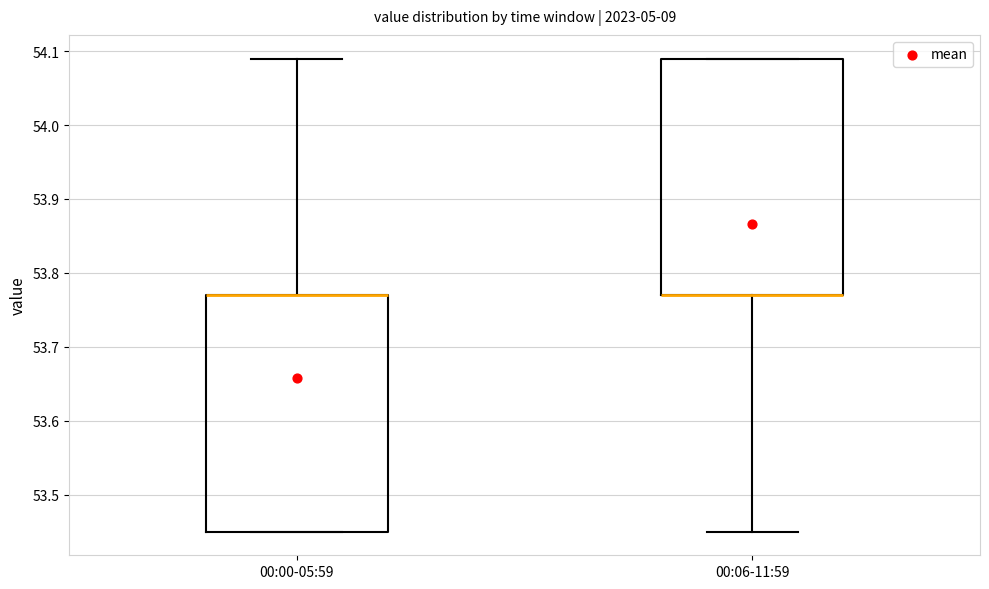

Reading left to right, read every box against the y-axis: the position of its median line, the range the box covers, and the ends of its whiskers. The values are not printed on the chart, so give them approximately, as read against the axis.

00:00-05:59: median 53.77 (drawn on the box's upper edge), box 53.45 to 53.77, whiskers 53.45 to 54.09
00:06-11:59: median 53.77 (drawn on the box's lower edge), box 53.77 to 54.09, whiskers 53.45 to 54.09